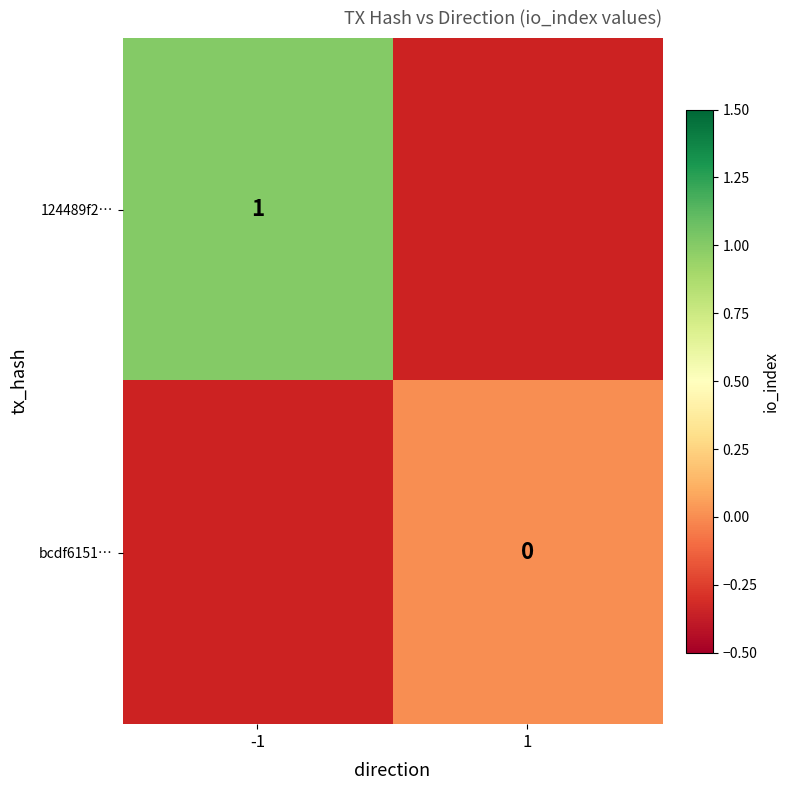

List the series in order of their overall mean, highest first.

124489f2…, bcdf6151…